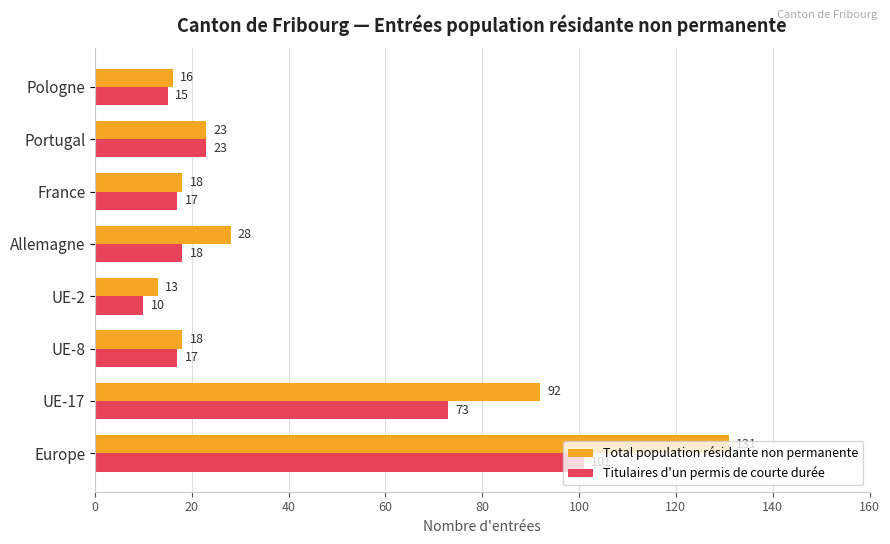

At France, list the series in order from smallest to largest.

Titulaires d'un permis de courte durée, Total population résidante non permanente